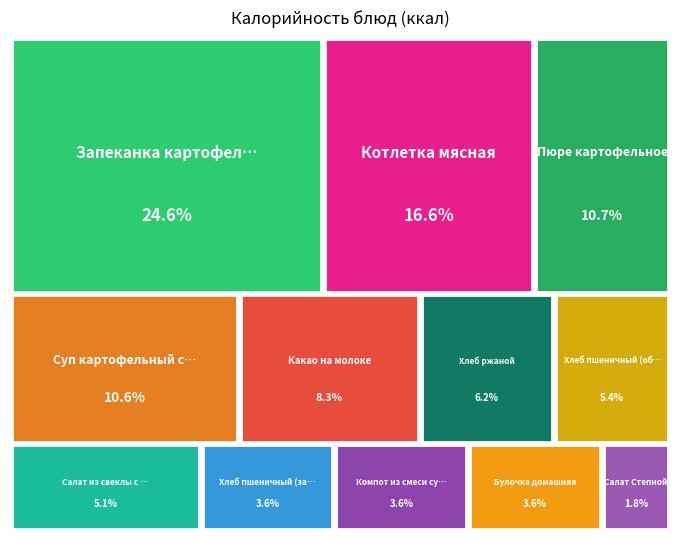

How many segments does this pie chart have?

12